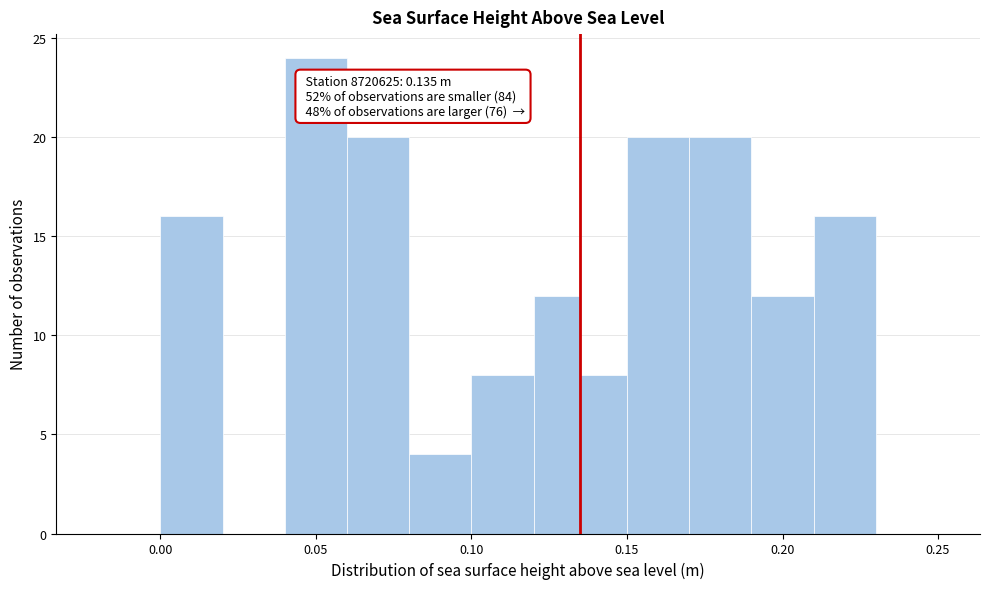

Around what value on the x-axis is the tallest bar? Give the approximate position of its centre, as read against the axis.

0.050